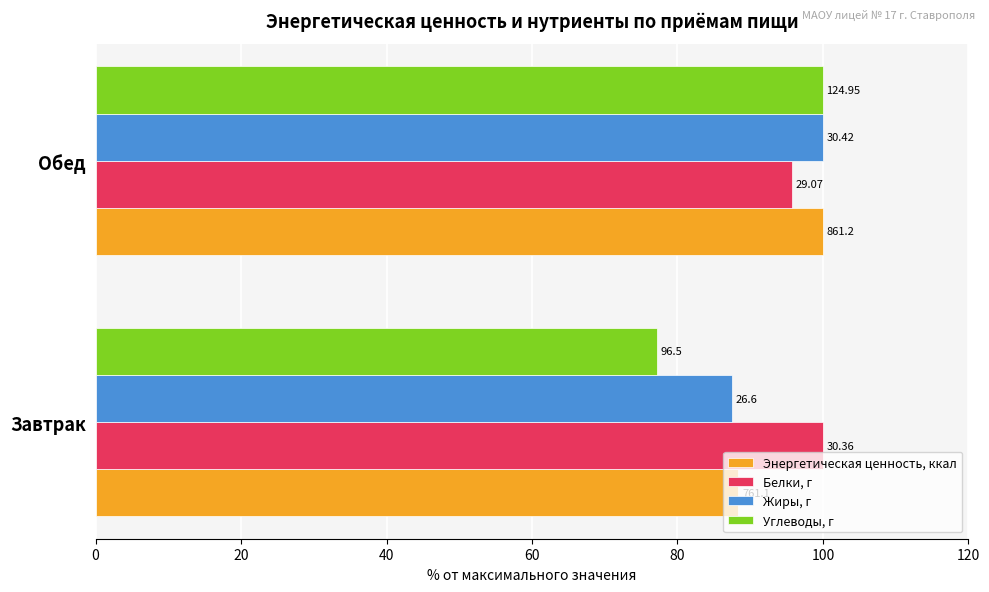

What are all the series names shown in the legend?

Энергетическая ценность, ккал, Белки, г, Жиры, г, Углеводы, г